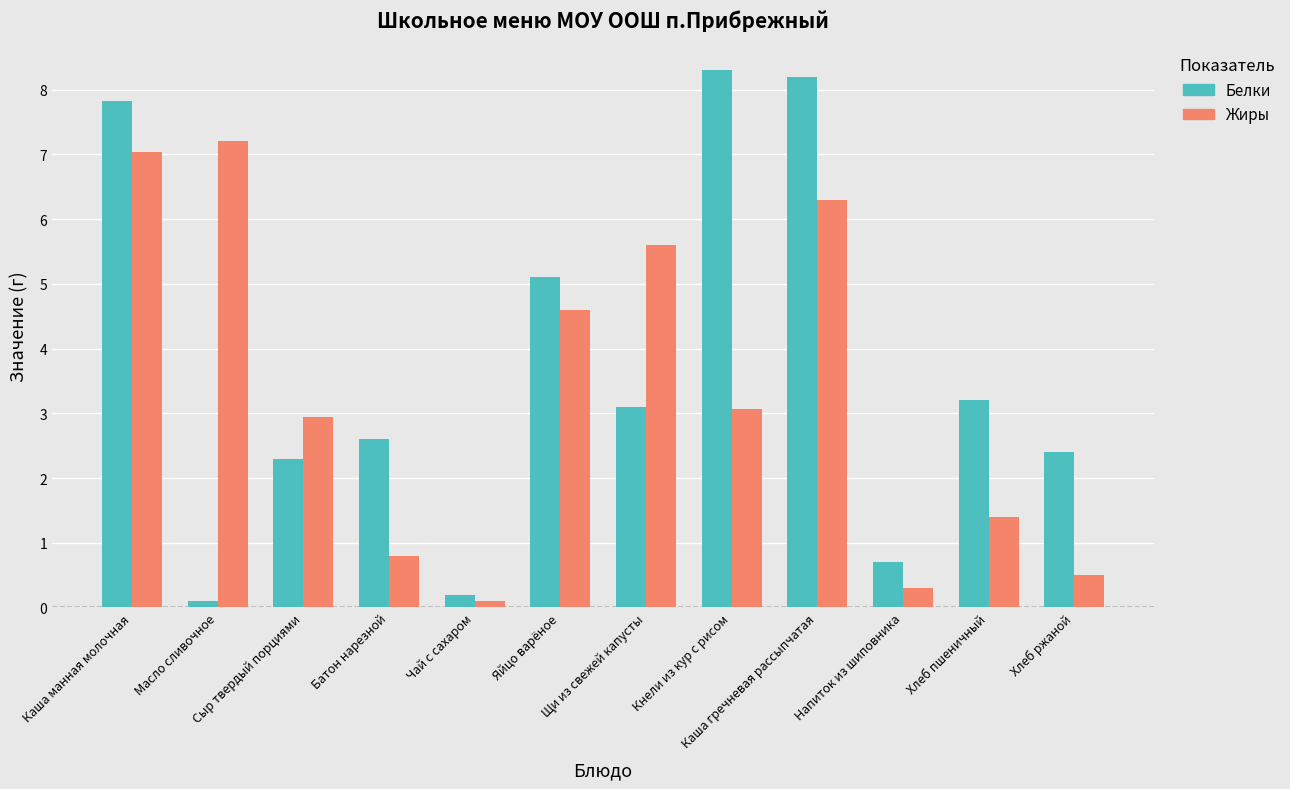

What is the value of the Белки bar at the 11th from the left?

3.2